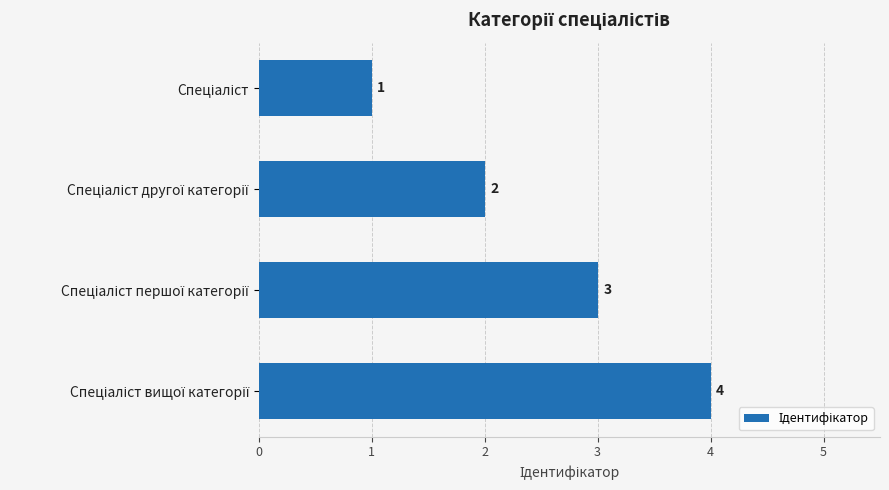

How many values are between 2 and 4?

3